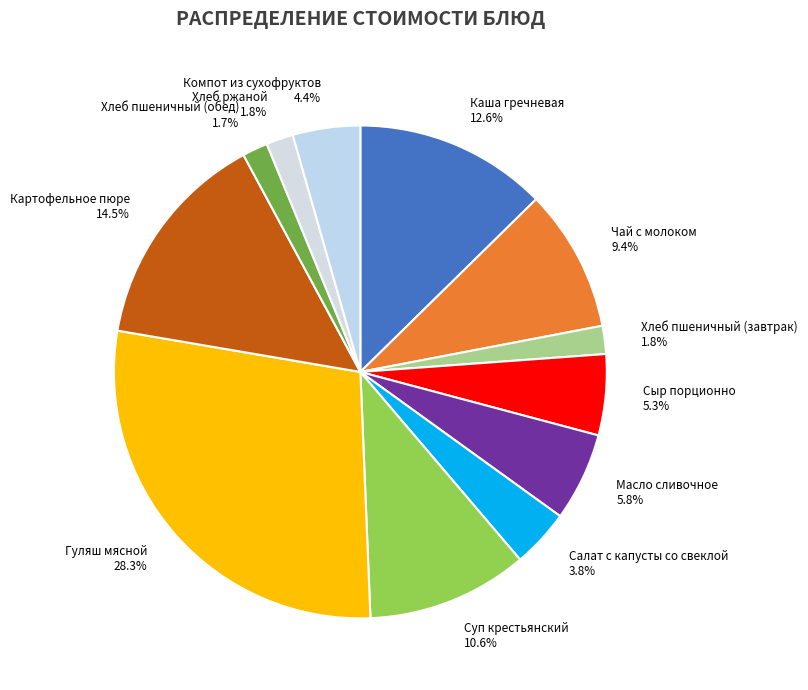

Which slice is the largest?

Гуляш мясной